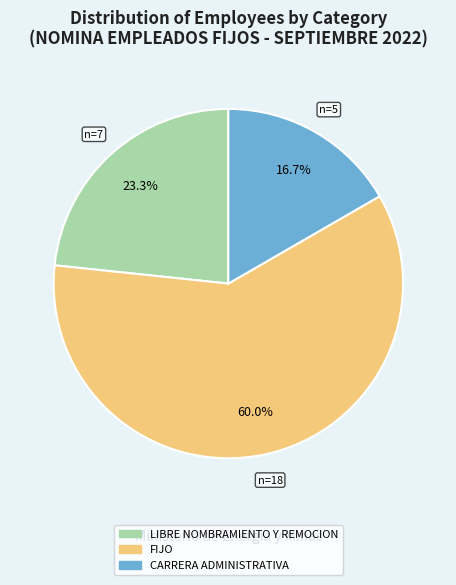

To the nearest percent, what is the difference between the largest and smallest slice percentages?

43%